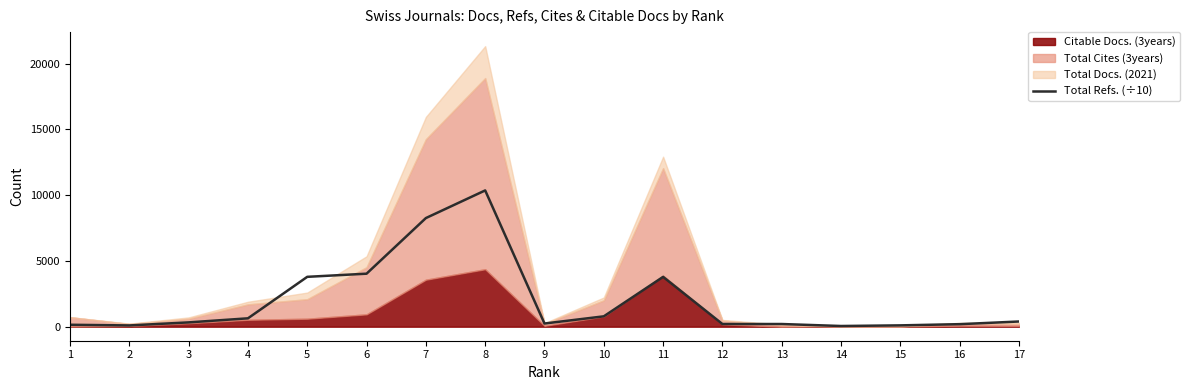

The chart shows a value of 4030.7 at 6. True or false?

True